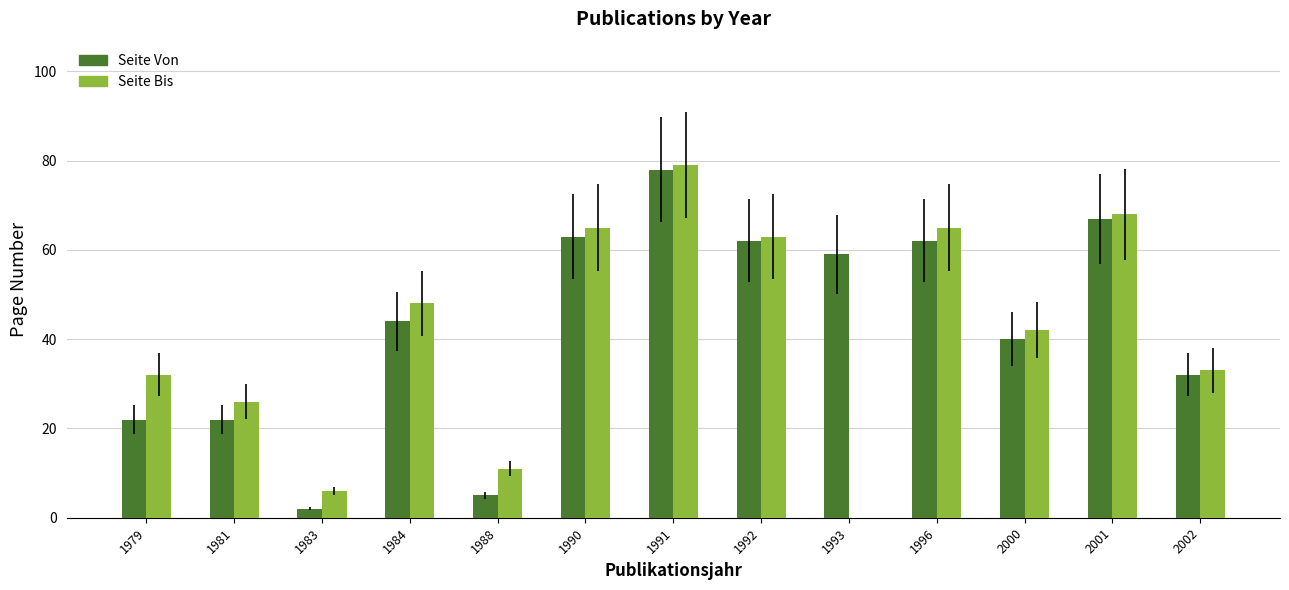

What is the average value of the Seite Von series?

42.9